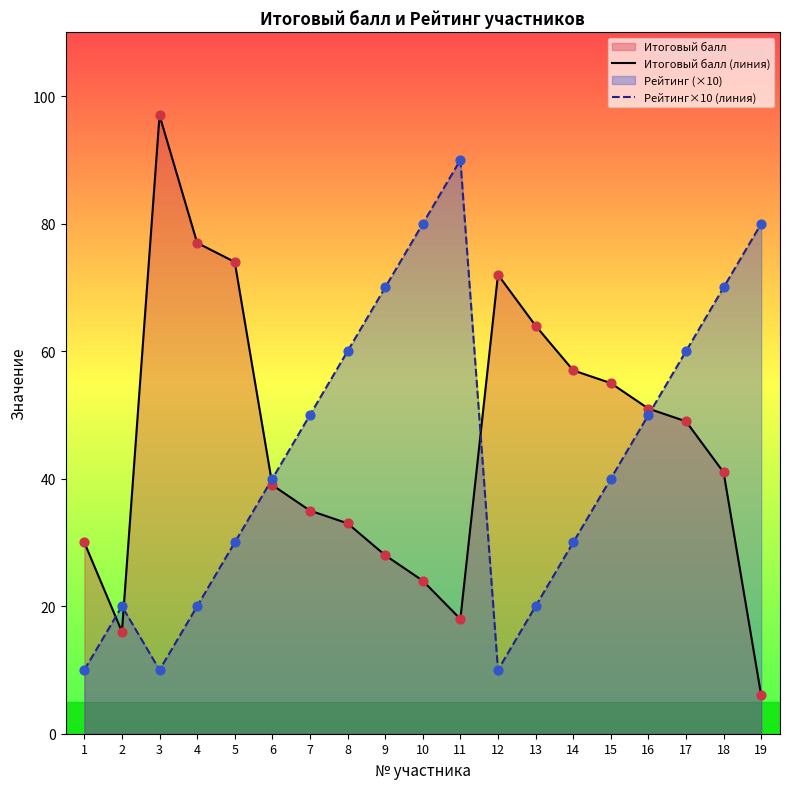

Which series reaches the minimum Y coordinate?

Итоговый балл (линия)